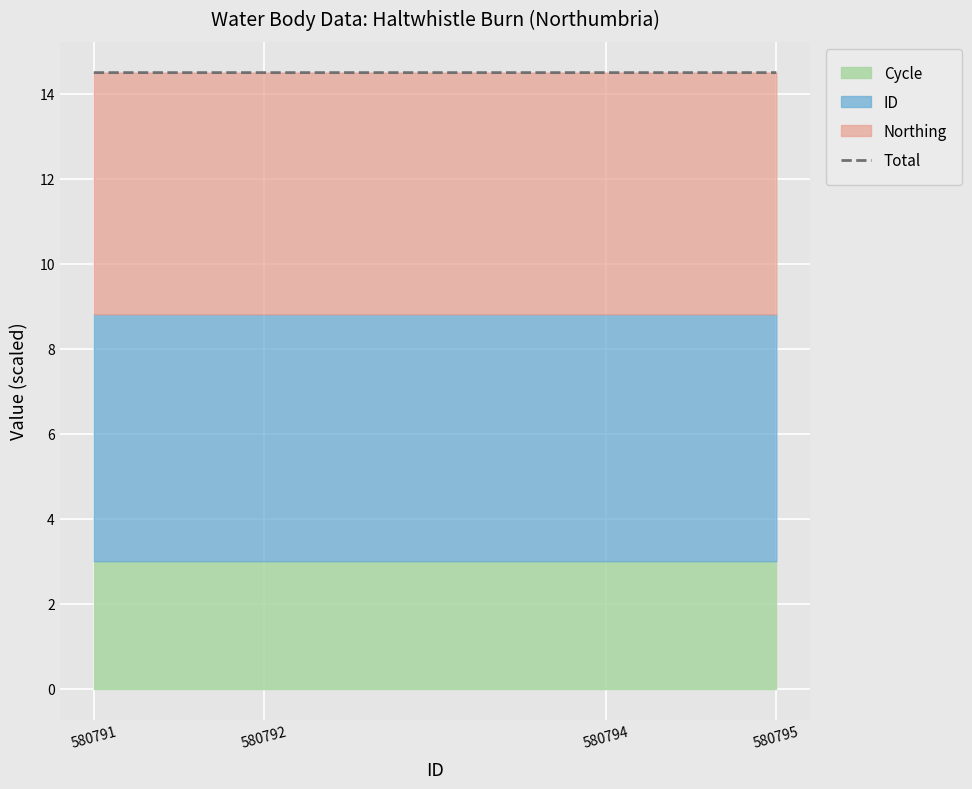

Reading left to right, extract all data points from this chart.

580791=14.5	580792=14.5	580794=14.5	580795=14.5